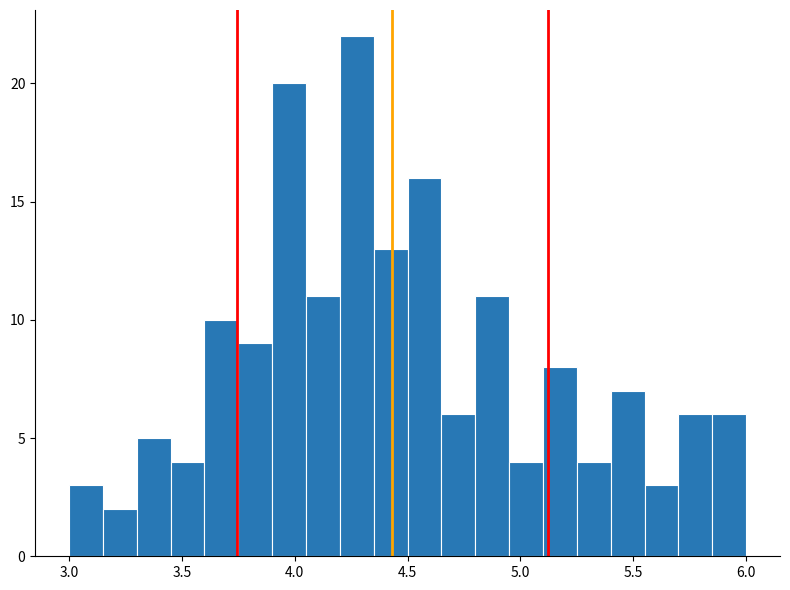

Read against the x-axis, roughly where is the centre of the tallest bar?

4.30